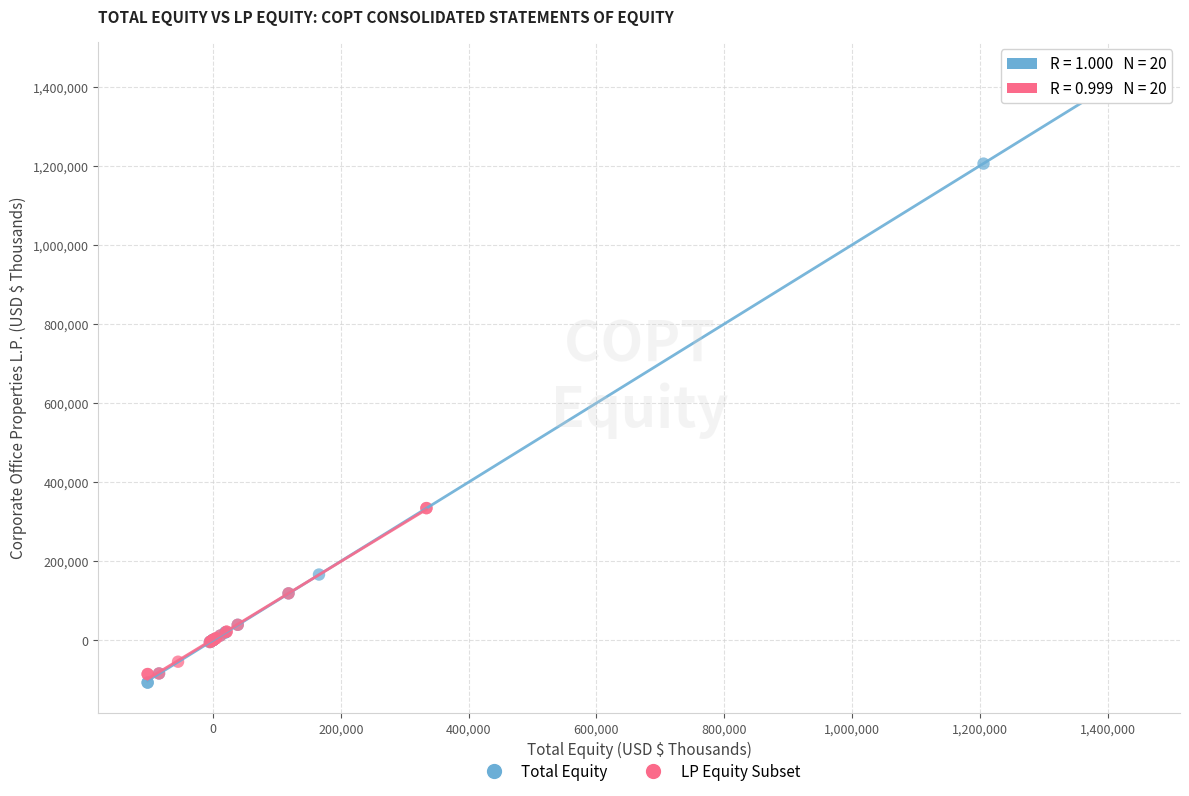

Which series reaches the maximum Y coordinate?

Total Equity